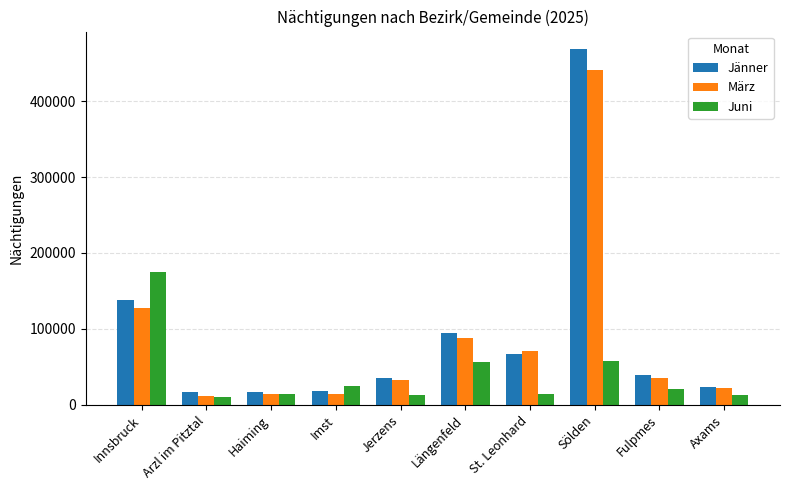

List the series in order of their peak value, highest first.

Jänner, März, Juni